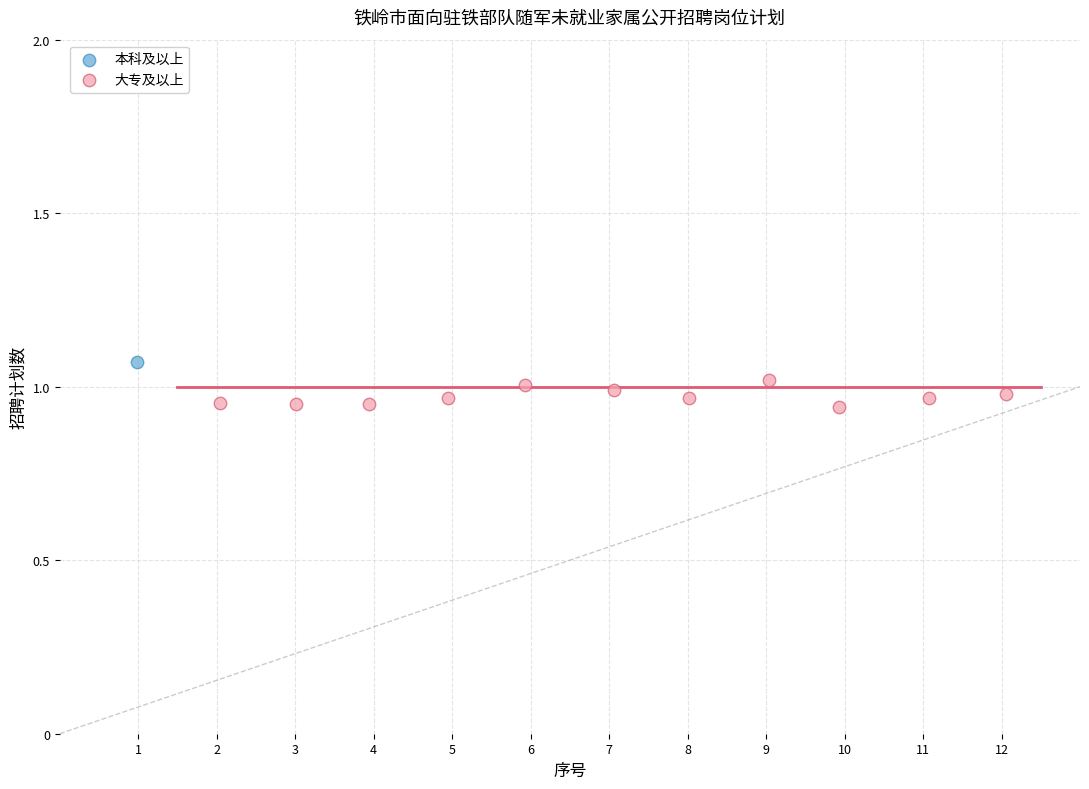

What are all the series names shown in the legend?

本科及以上, 大专及以上